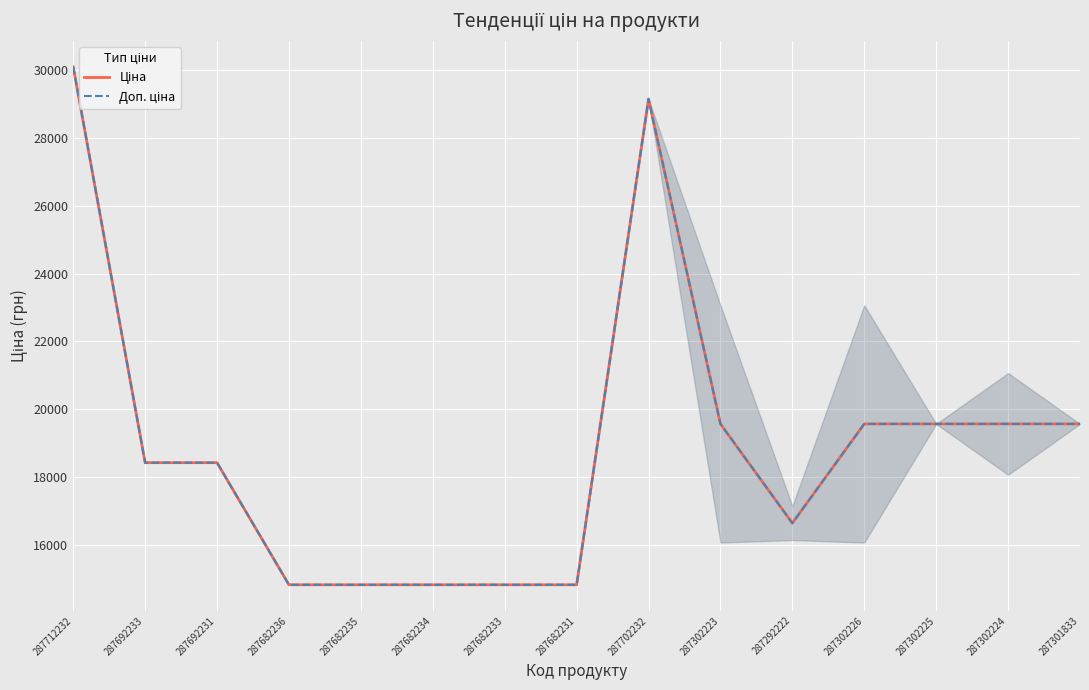

Does the chart have visible grid lines?

Yes